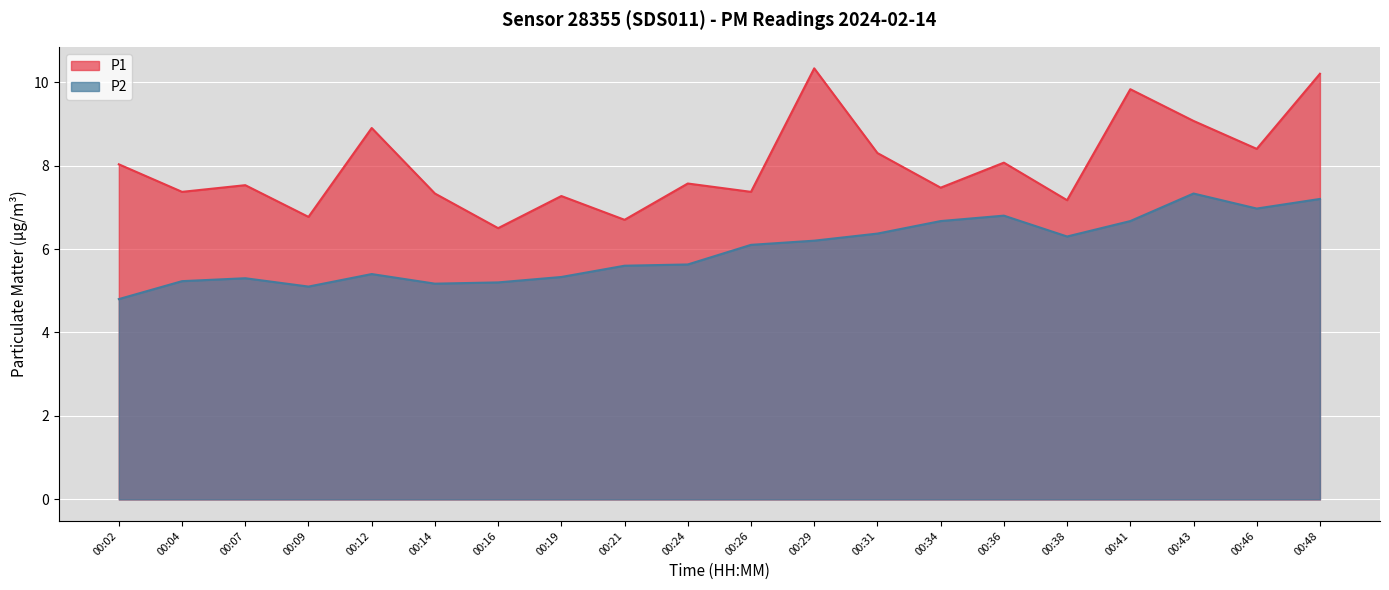

Rank the series by their maximum value, from lowest to highest.

P2, P1